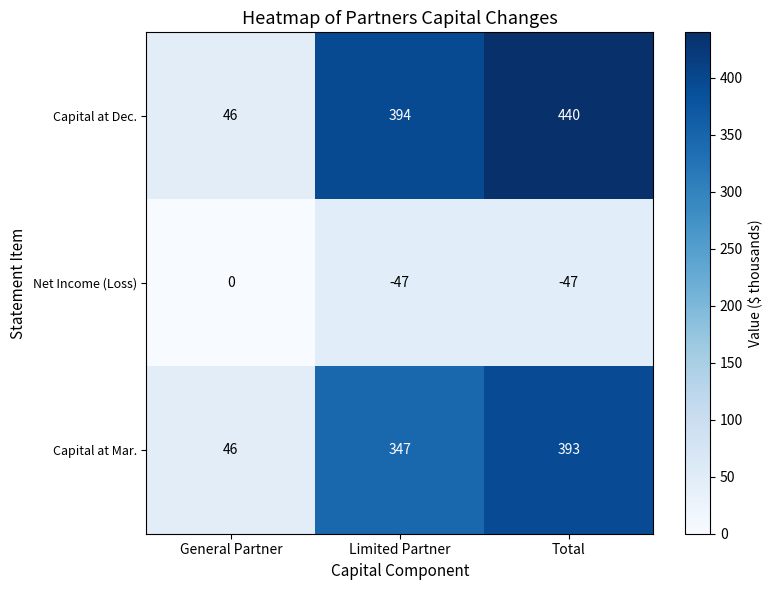

What is the total value across all series at Total?

786